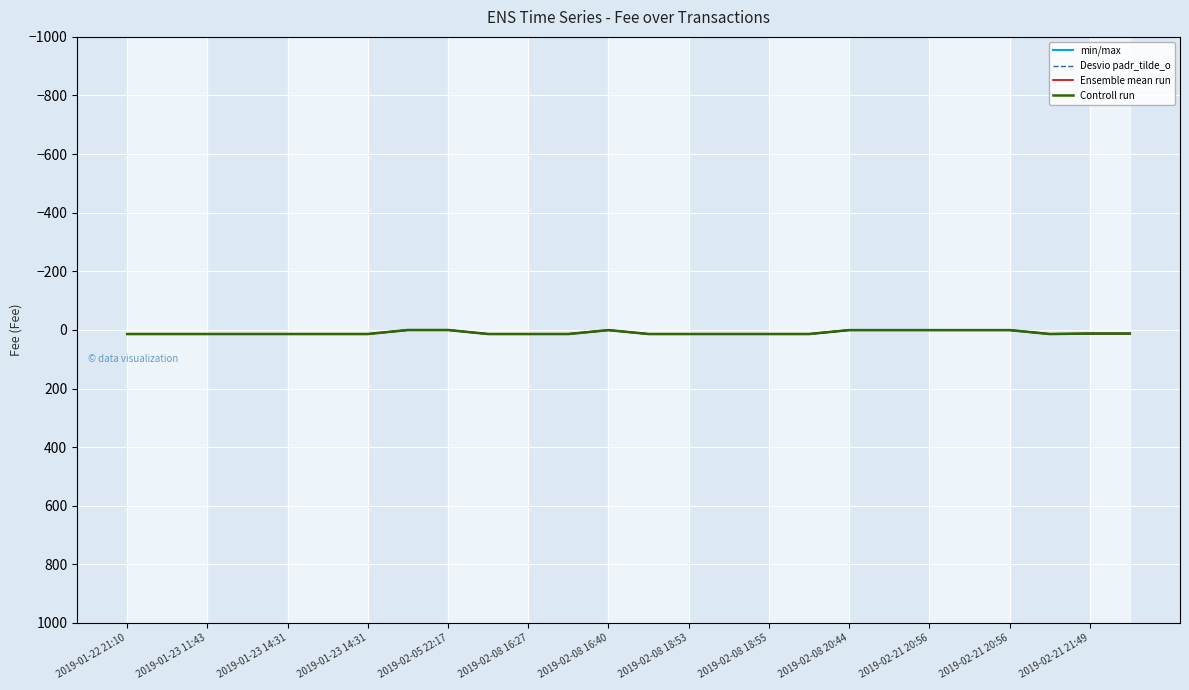

Does the chart have visible grid lines?

Yes